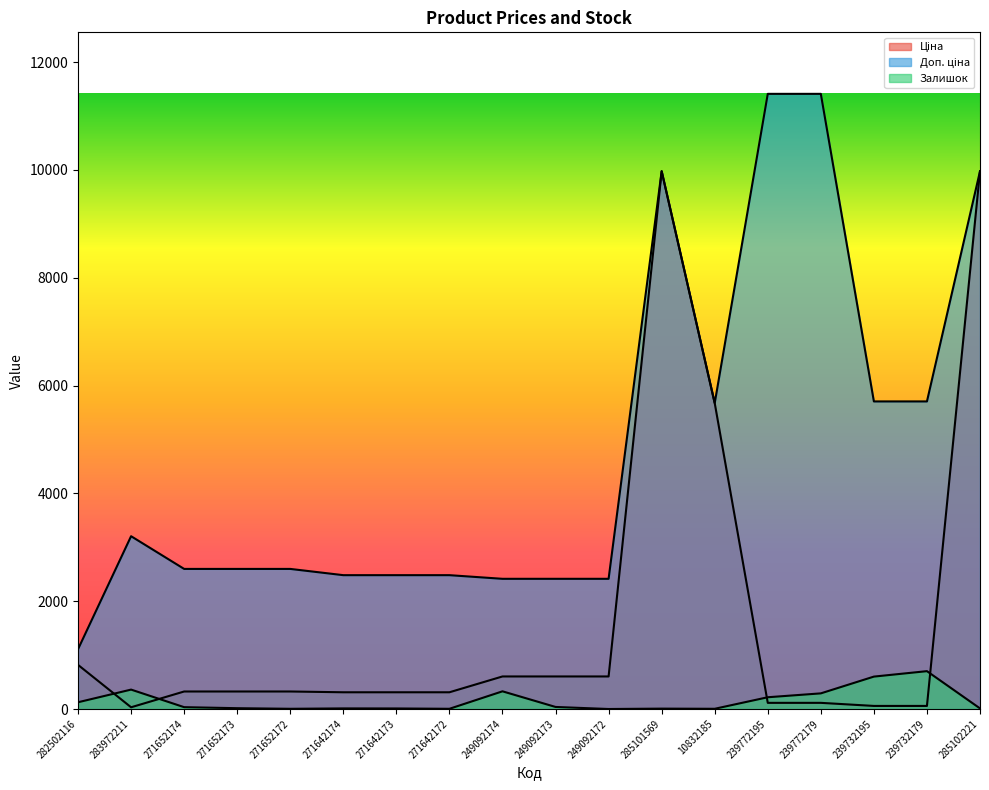

Reading left to right, list all the values displayed in this chart.

Ціна: 282502116=818.5	283972211=32.0	271652174=324.8	271652173=324.8	271652172=324.8	271642174=310.3	271642173=310.3	271642172=310.3	249092174=603.7	249092173=603.7	249092172=603.7	285101569=9975.0	10832185=5673.8	239772195=114.1	239772179=114.1	239732195=57.0	239732179=57.0	285102221=9975.0
Доп. ціна: 282502116=1109.2	283972211=3205.0	271652174=2598.3	271652173=2598.3	271652172=2598.3	271642174=2482.4	271642173=2482.4	271642172=2482.4	249092174=2414.8	249092173=2414.8	249092172=2414.8	285101569=9975.0	10832185=5673.8	239772195=11410.0	239772179=11410.0	239732195=5705.0	239732179=5705.0	285102221=9975.0
Залишок: 282502116=125.0	283972211=360.0	271652174=34.0	271652173=15.0	271652172=4.0	271642174=11.0	271642173=10.0	271642172=4.0	249092174=328.0	249092173=38.0	249092172=0.0	285101569=7.0	10832185=4.0	239772195=218.0	239772179=290.0	239732195=601.0	239732179=702.0	285102221=11.0